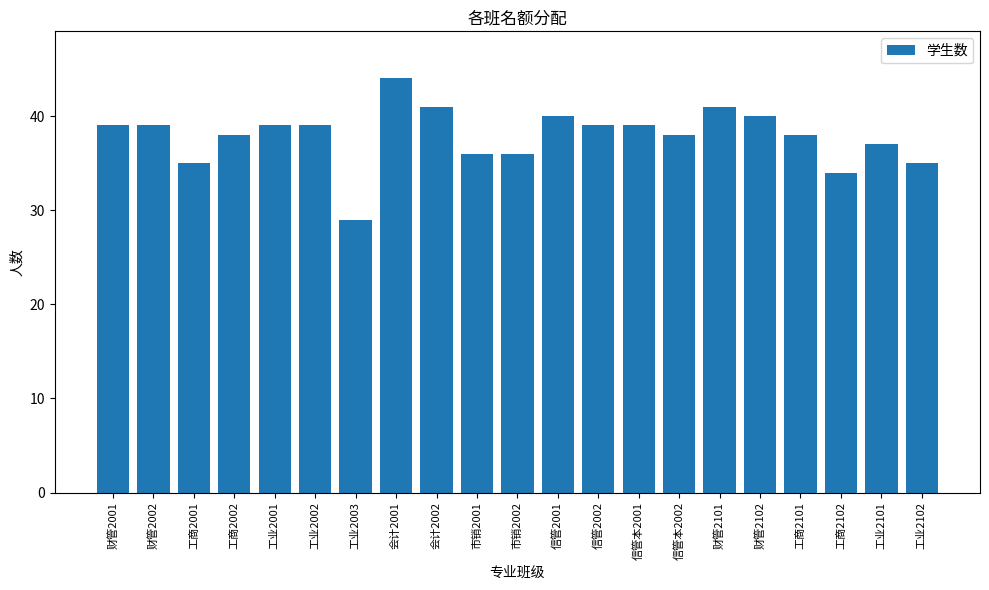

Which label corresponds to the largest value in the chart?

会计2001